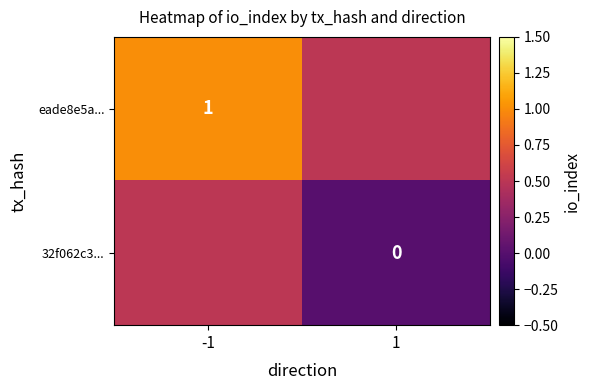

Is it true that eade8e5a... equals 0.4 at -1?

False